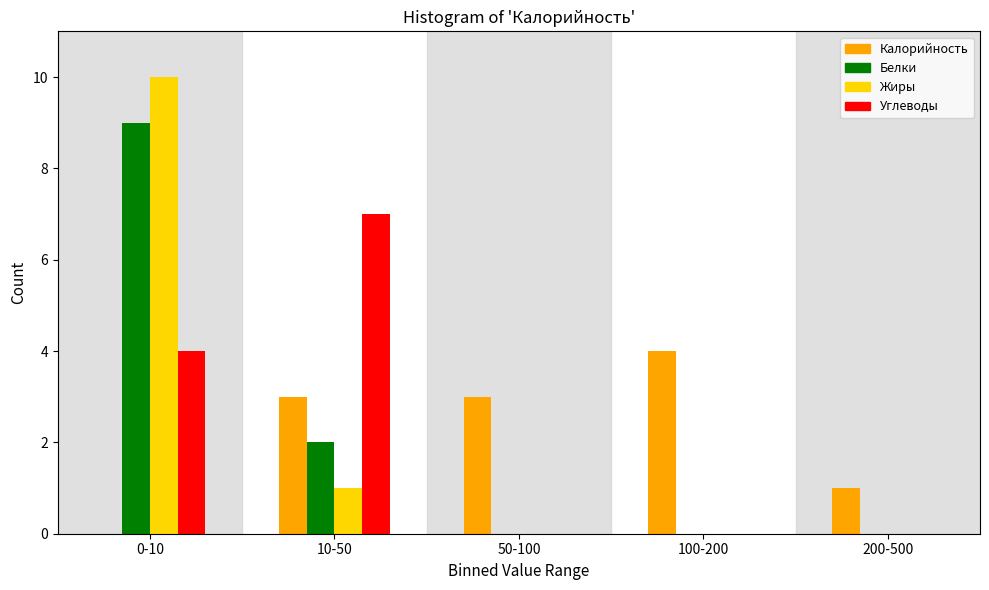

Reading left to right, transcribe all the data shown in this chart.

Калорийность: 0-10=0	10-50=3	50-100=3	100-200=4	200-500=1
Белки: 0-10=9	10-50=2	50-100=0	100-200=0	200-500=0
Жиры: 0-10=10	10-50=1	50-100=0	100-200=0	200-500=0
Углеводы: 0-10=4	10-50=7	50-100=0	100-200=0	200-500=0